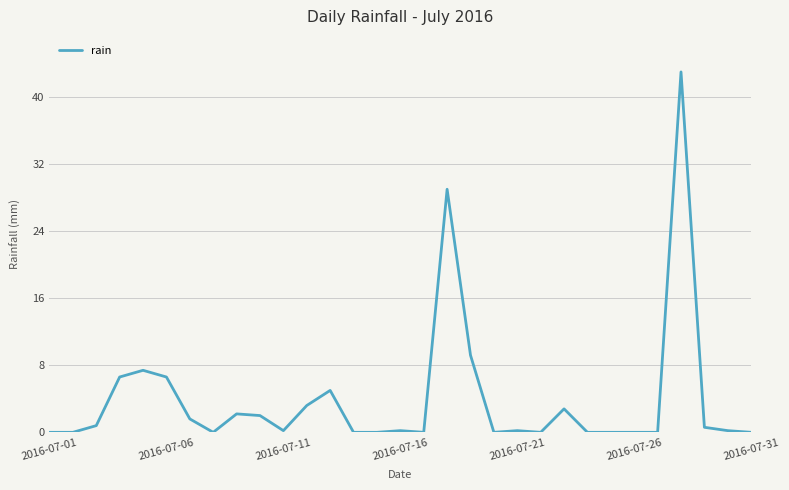

What is the difference between the maximum and minimum values?

43.0